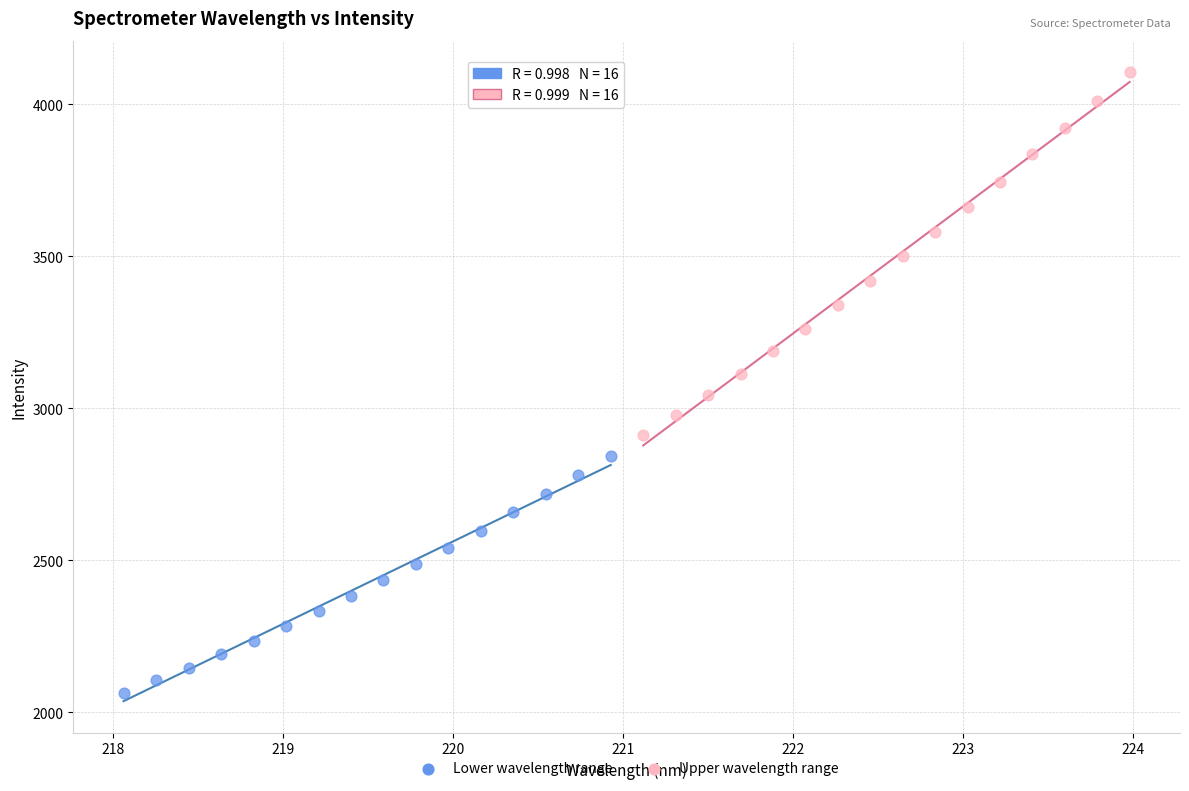

Which series has the widest spread of Y values?

Upper wavelength range